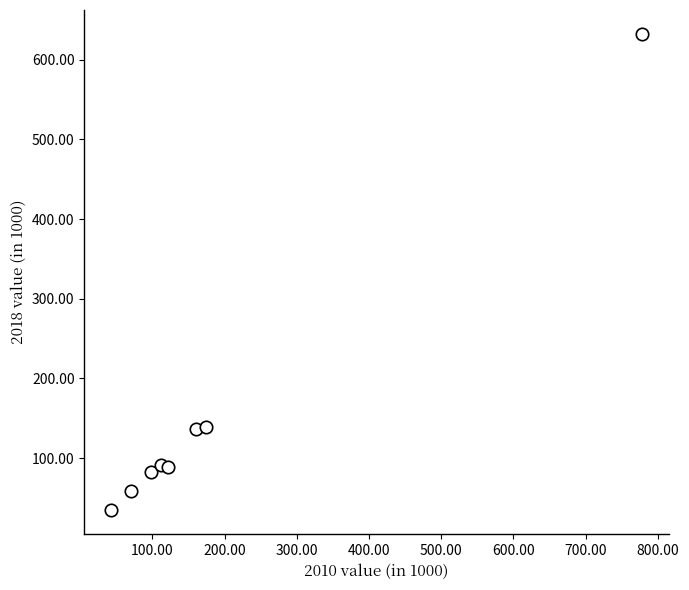

What is the average Y value?

158.1